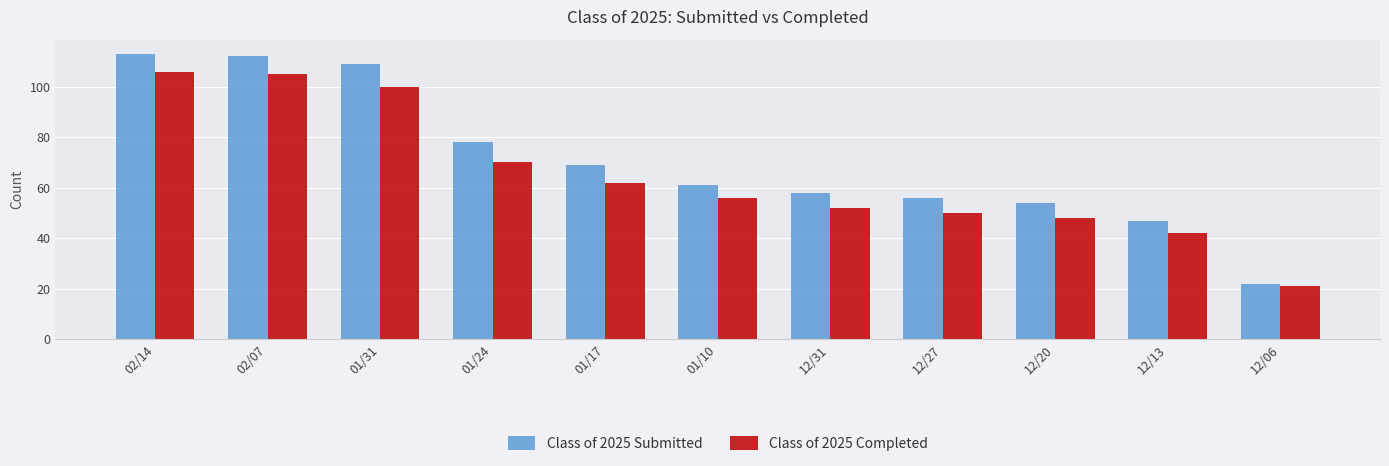

How many bars are there in each group?

2